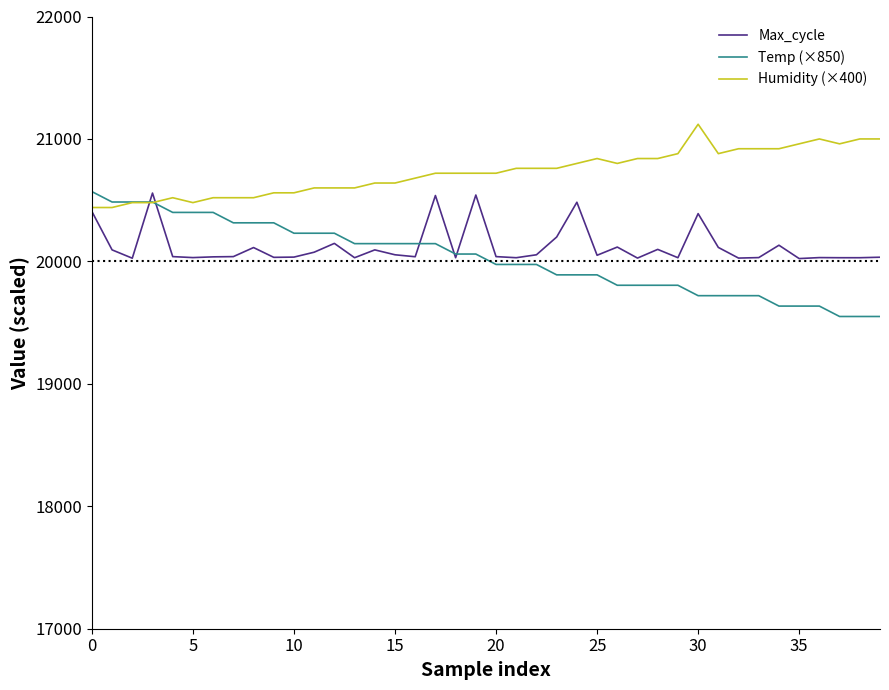

Which series has the largest range (max minus min)?

Temp (×850)